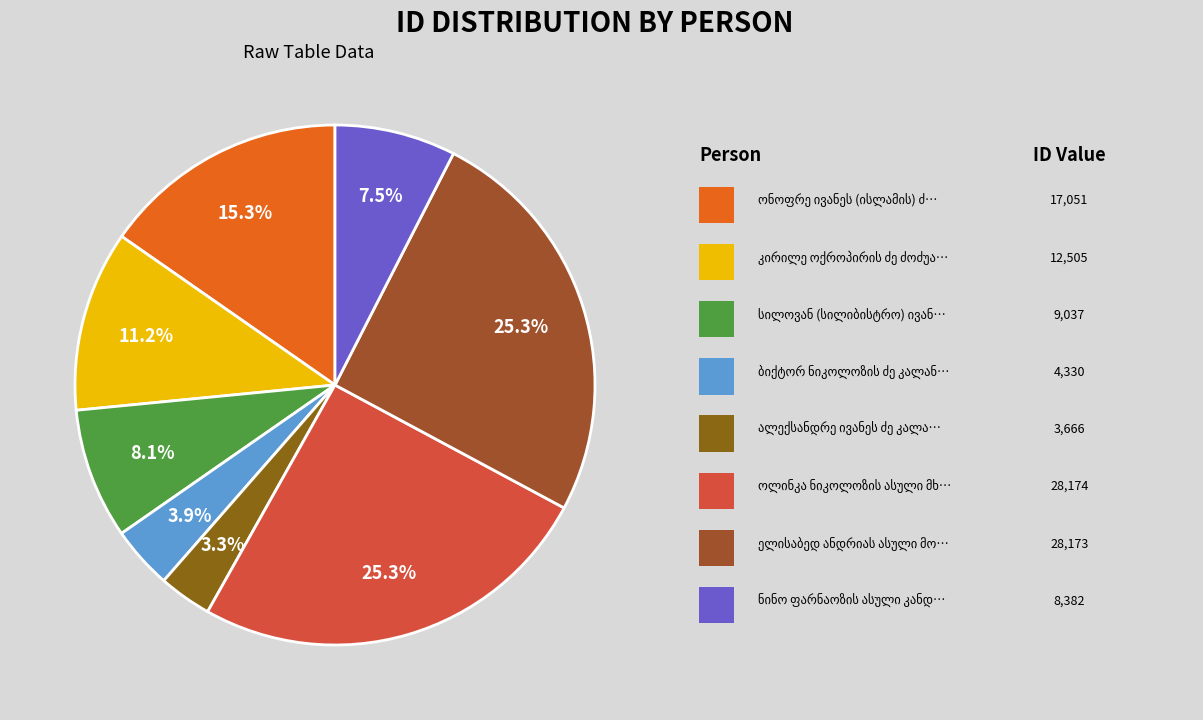

Count the number of slices in the pie.

8